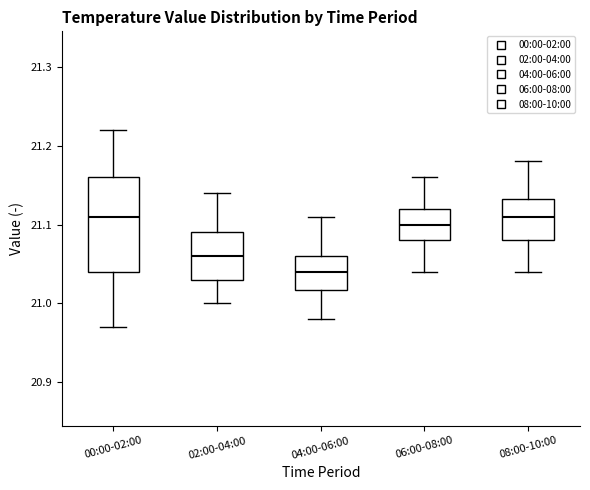

Reading left to right, transcribe this box plot: for each box, give where its median line is, the range the box spans, and where its two whiskers end, as read against the y-axis. The values are not printed on the chart, so give them approximately, as read against the axis.

00:00-02:00: median 21.11, box 21.04 to 21.16, whiskers 20.97 to 21.22
02:00-04:00: median 21.06, box 21.03 to 21.09, whiskers 21.00 to 21.14
04:00-06:00: median 21.04, box 21.02 to 21.06, whiskers 20.98 to 21.11
06:00-08:00: median 21.10, box 21.08 to 21.12, whiskers 21.04 to 21.16
08:00-10:00: median 21.11, box 21.08 to 21.13, whiskers 21.04 to 21.18